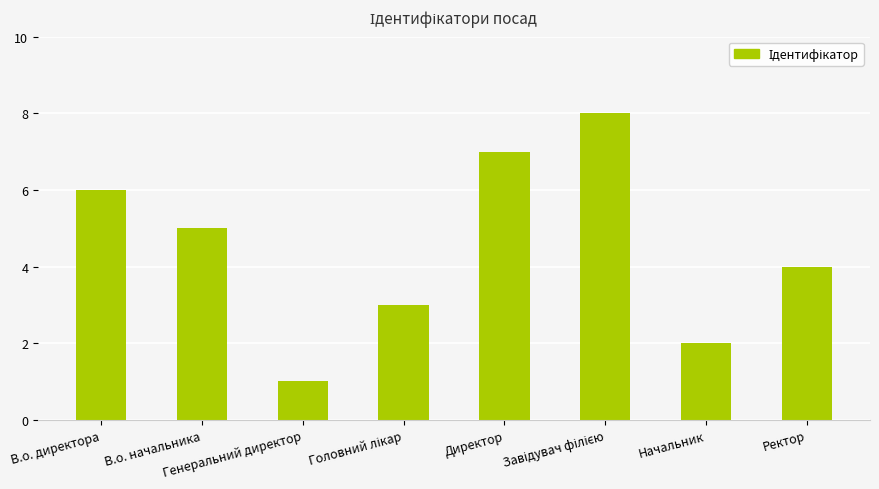

What is the maximum value shown in the chart?

8